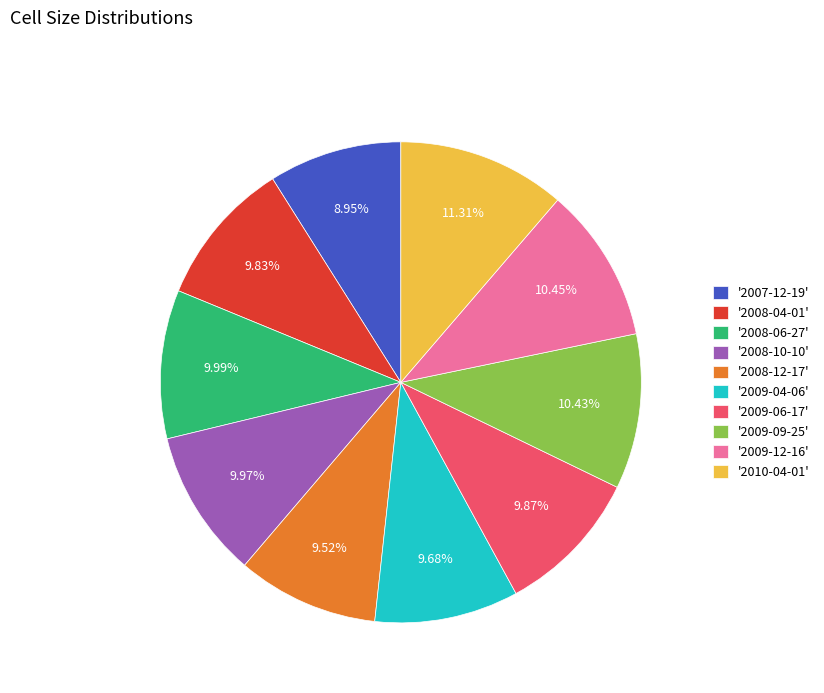

Count the number of slices in the pie.

10